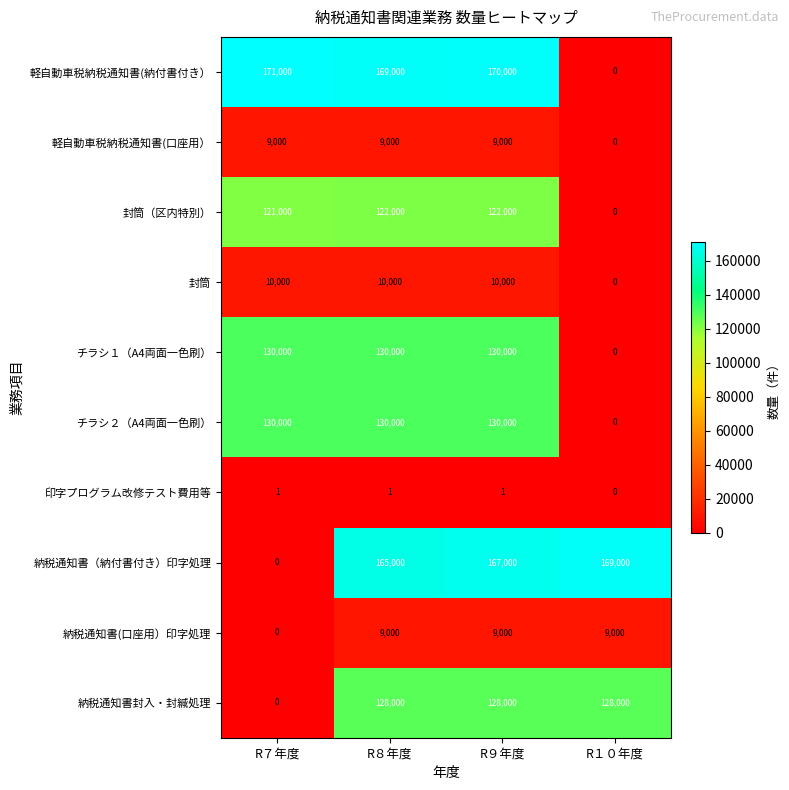

How many series are shown in this chart?

10